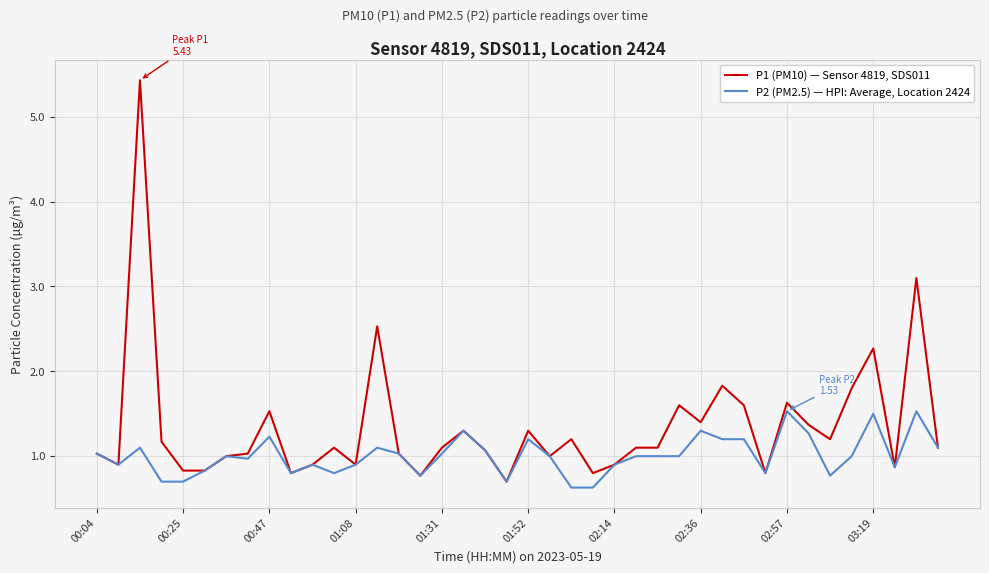

List the series in order of their overall mean, highest first.

P1 (PM10) — Sensor 4819, SDS011, P2 (PM2.5) — HPI: Average, Location 2424